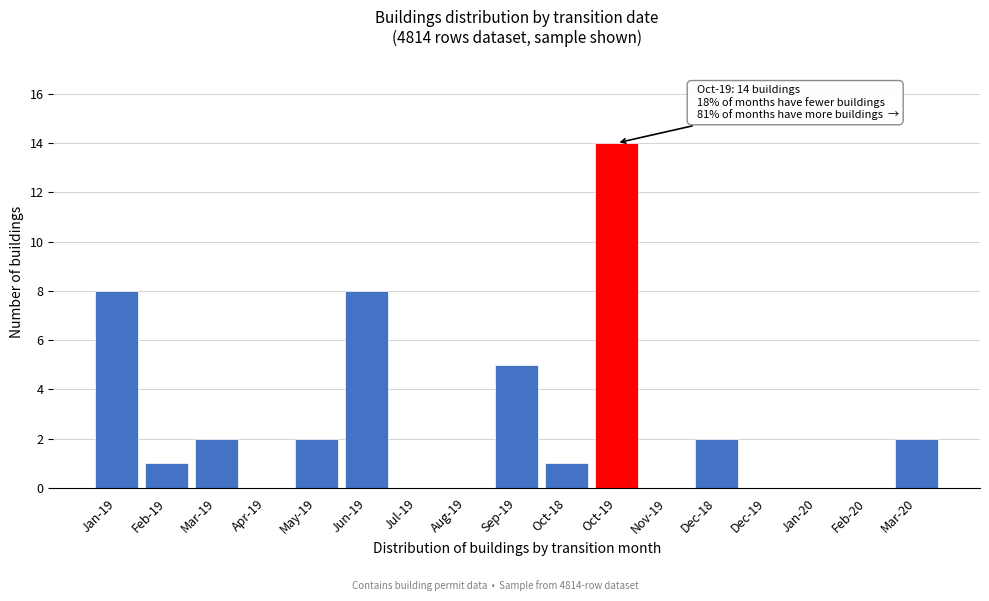

Reading left to right, extract all data points from this chart.

Jan-19=8	Feb-19=1	Mar-19=2	Apr-19=0	May-19=2	Jun-19=8	Jul-19=0	Aug-19=0	Sep-19=5	Oct-18=1	Oct-19=14	Nov-19=0	Dec-18=2	Dec-19=0	Jan-20=0	Feb-20=0	Mar-20=2